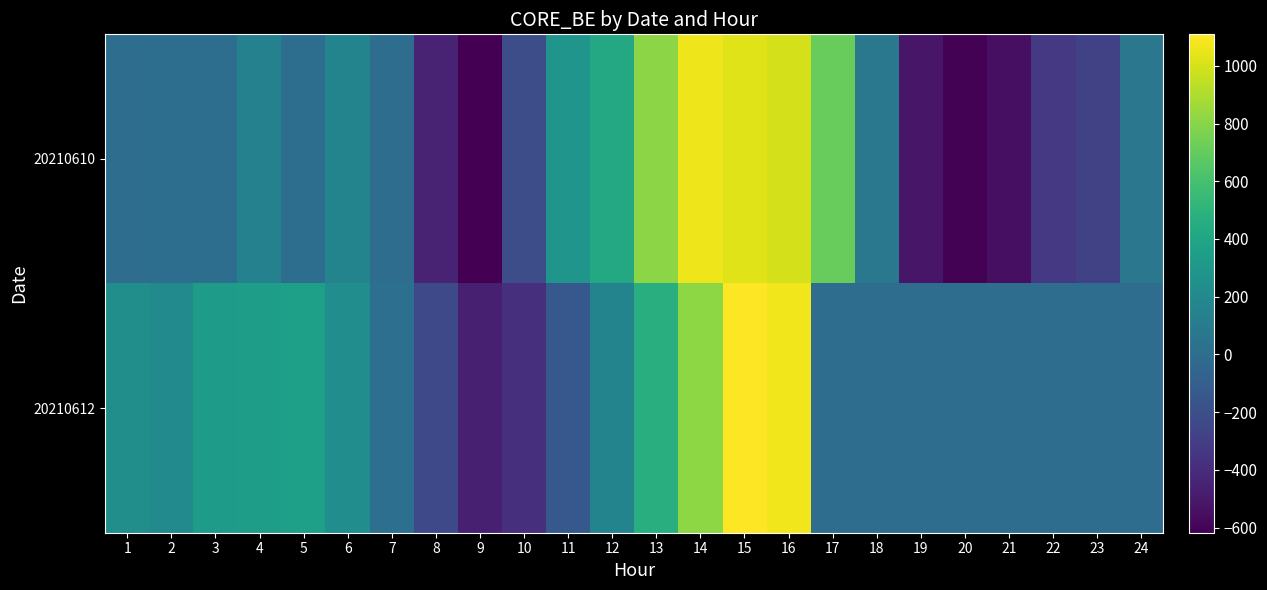

List the series in order of their peak value, highest first.

20210612, 20210610